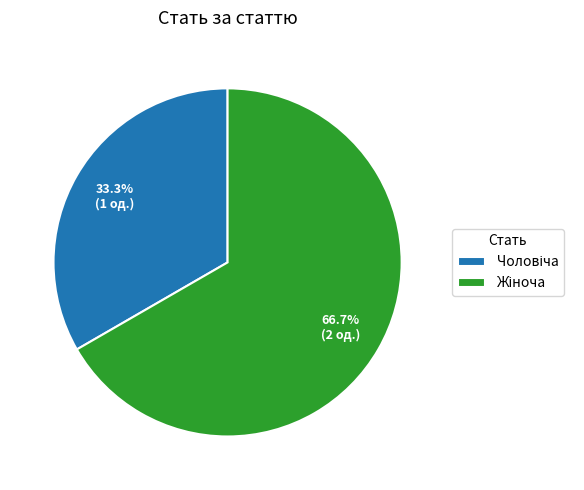

Is there a majority slice in this chart?

Yes